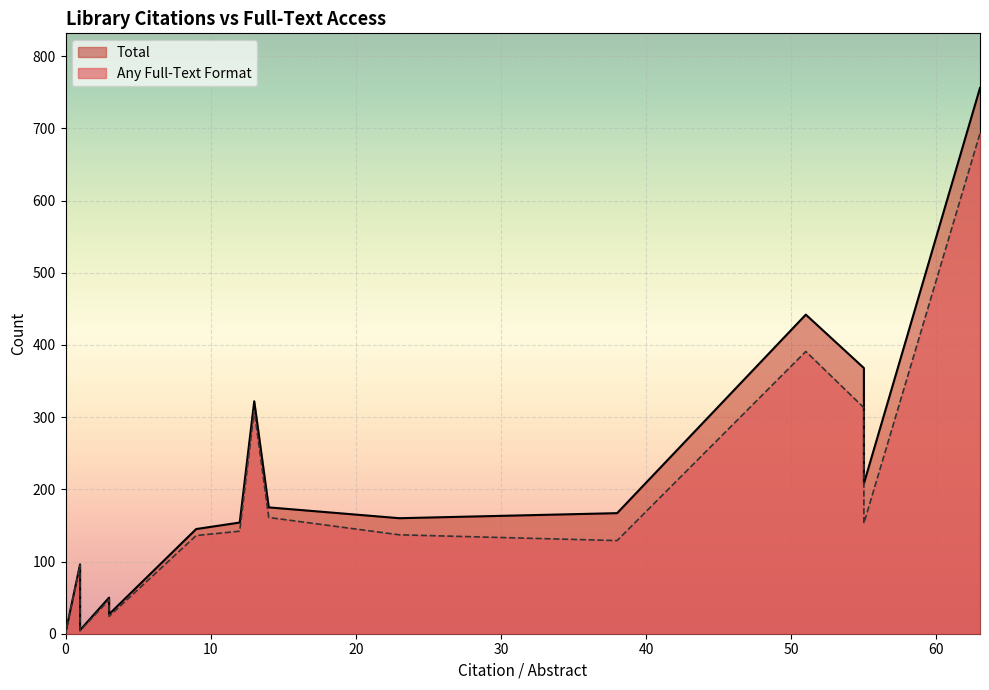

Which series has the largest total across all categories?

Total